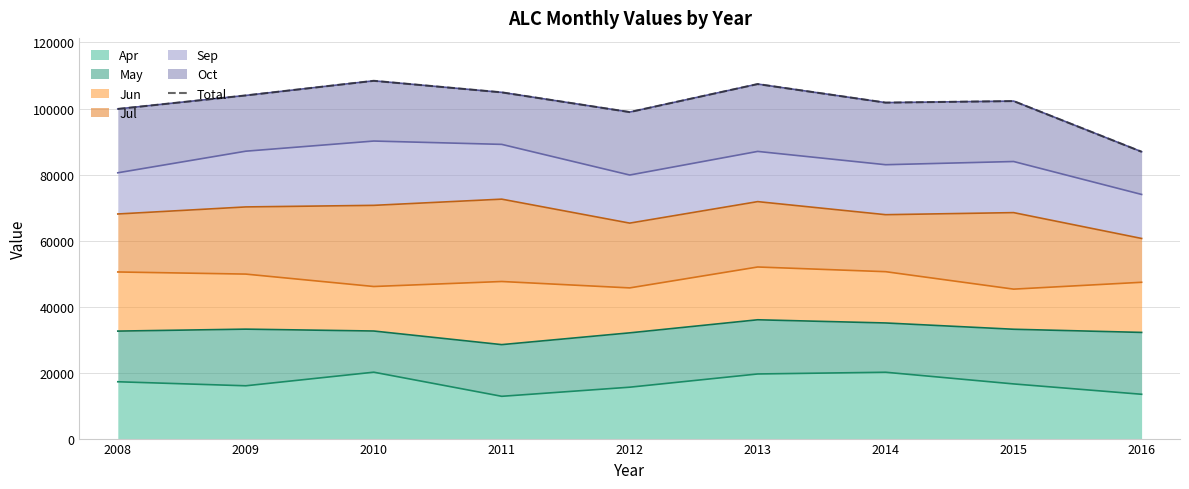

What is the change in value from 2010 to 2014?

-6608